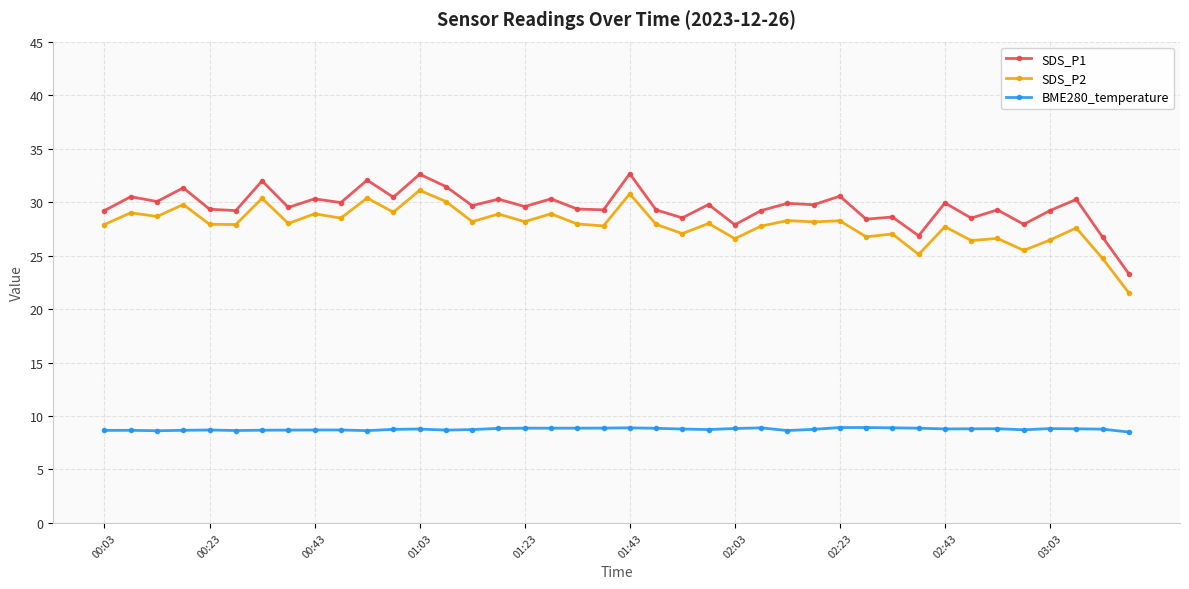

True or false: SDS_P1 has more than 1 points higher than both neighbors.

True